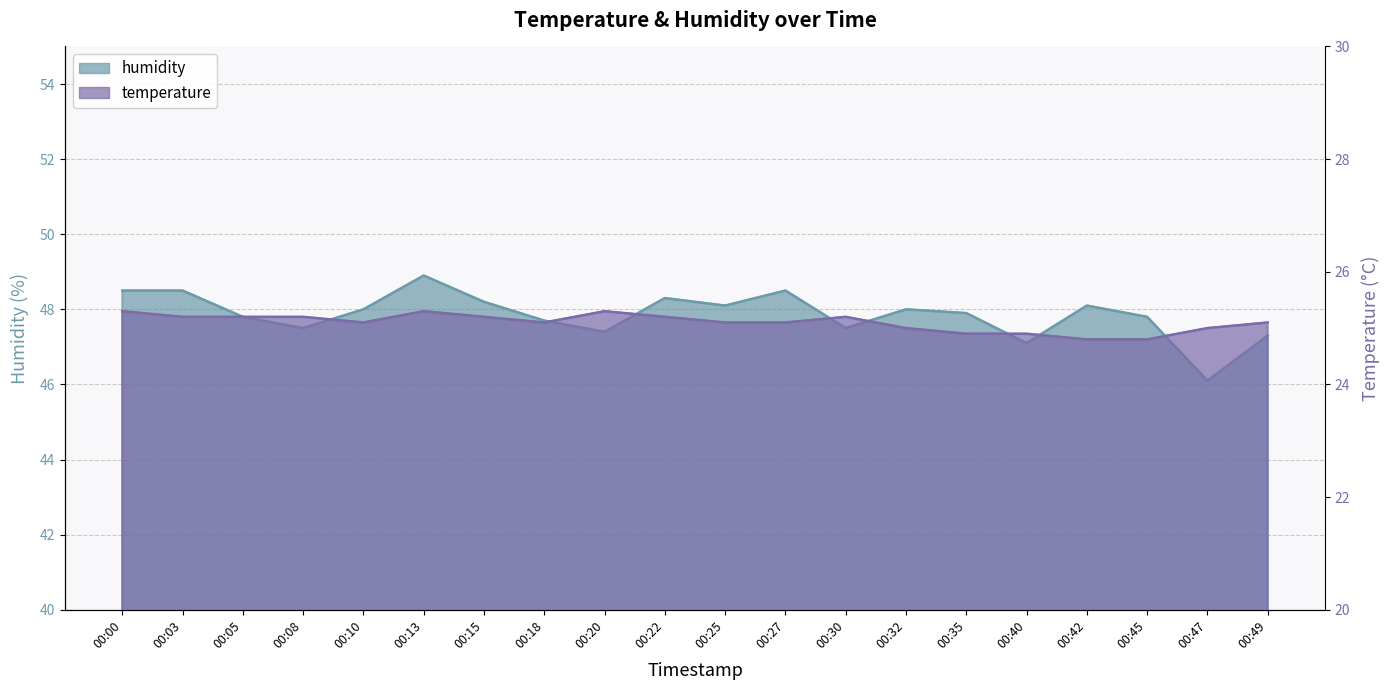

How many interior local valleys does the temperature series have?

2